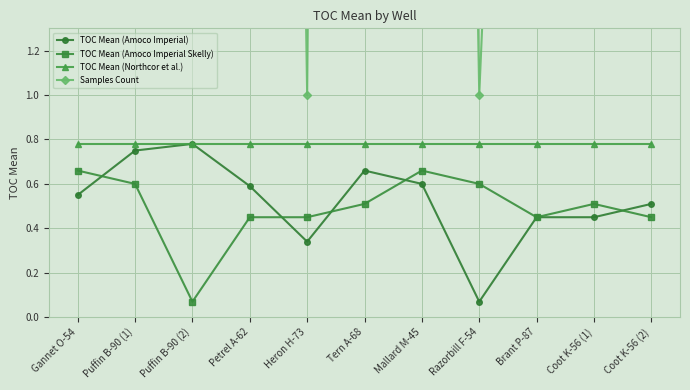

How many lines are shown in the chart?

4